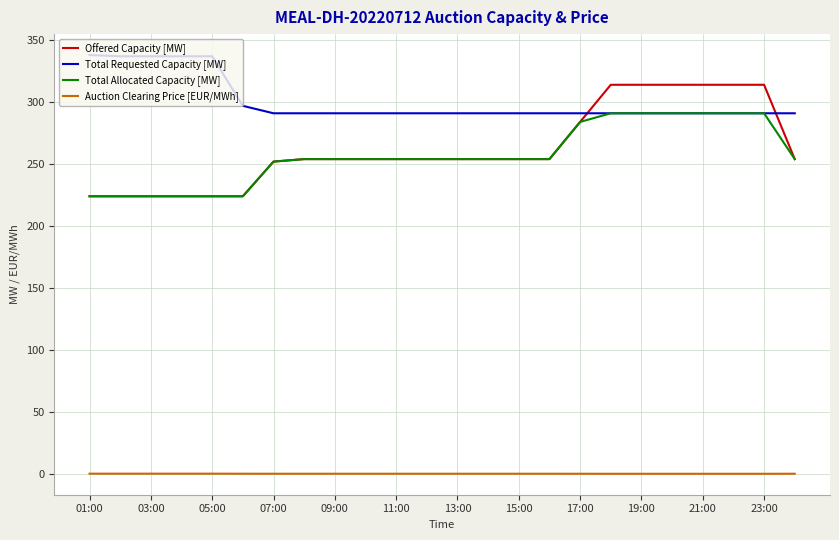

Which series has the largest range (max minus min)?

Offered Capacity [MW]